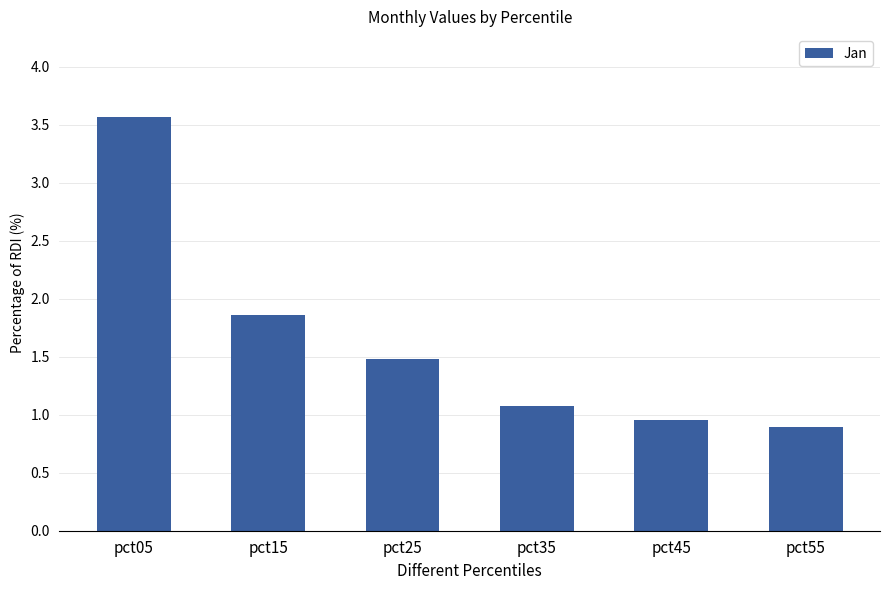

What is the value of the 1st bar from the left?

3.6